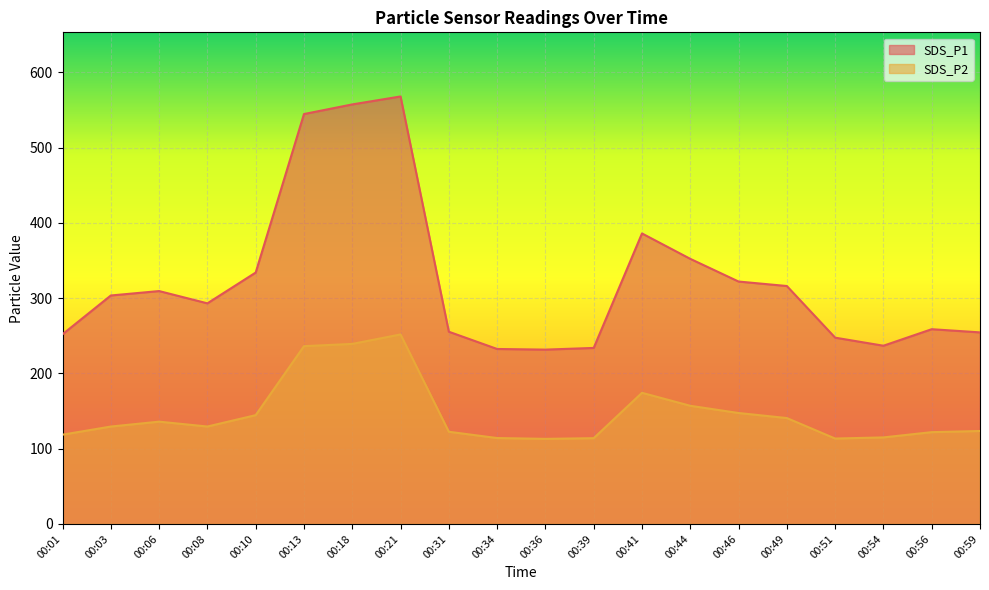

What are all the series names shown in the legend?

SDS_P1, SDS_P2